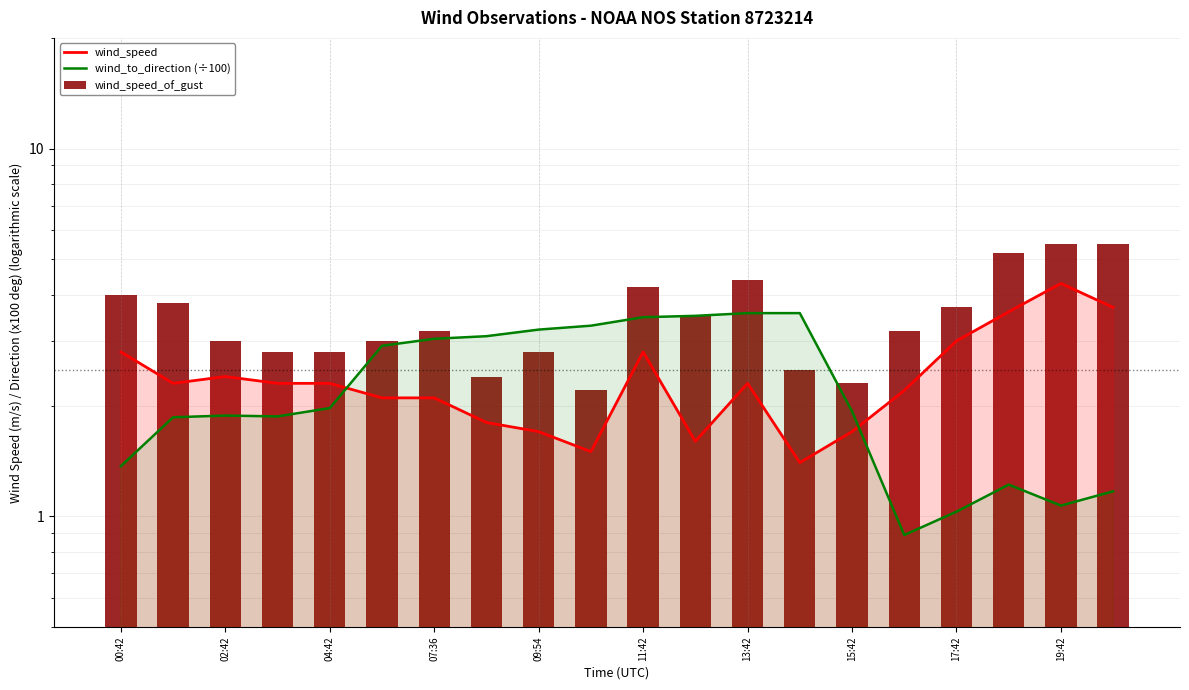

What is the label of the 14th bar from the left?

13